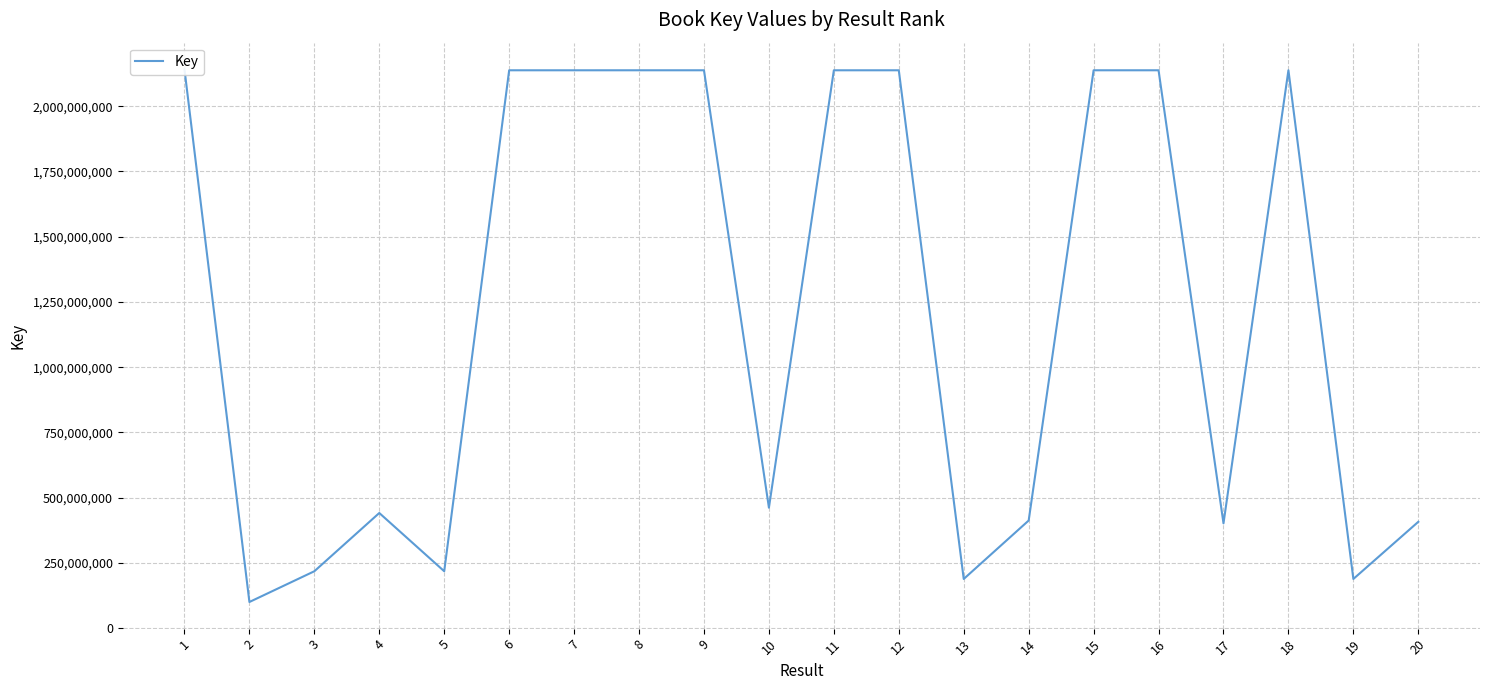

Where is the first local minimum?

2